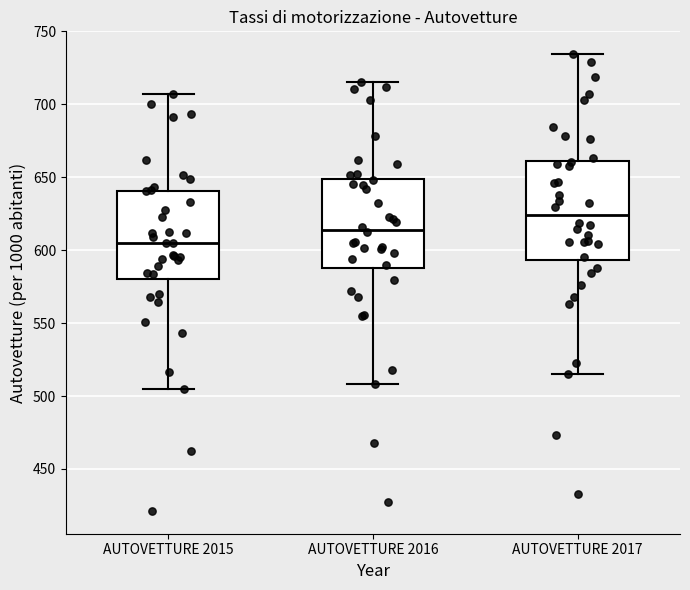

Comparing the boxes themselves (not the whiskers), which one is the tallest?

AUTOVETTURE 2017